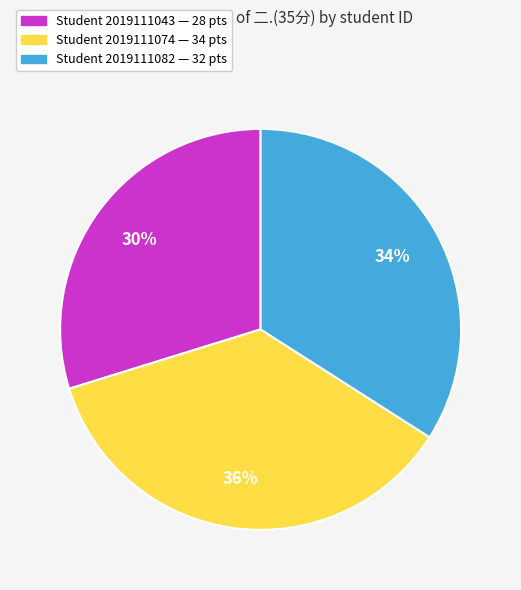

Is there a majority slice in this chart?

No